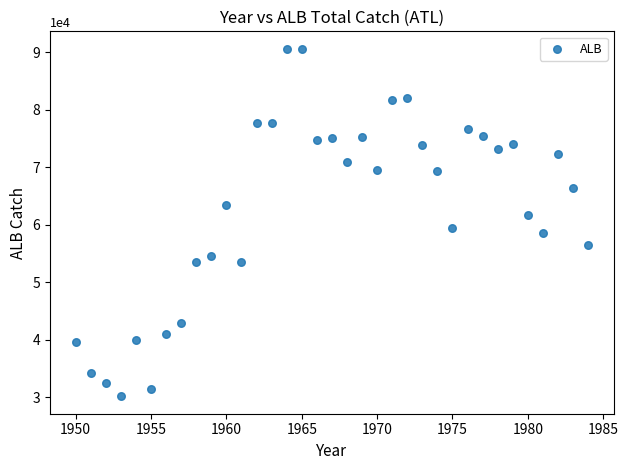

What is the range of Y values (max minus min)?

60515.9